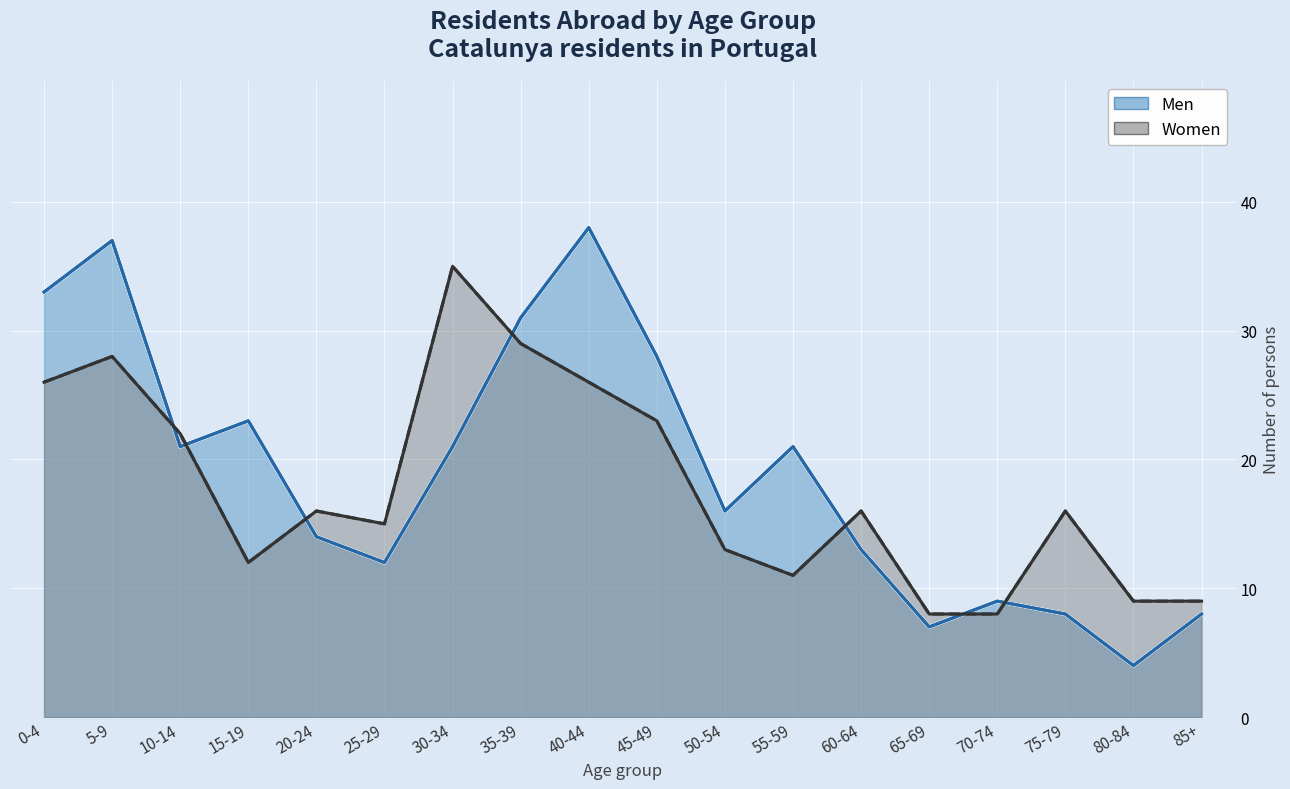

The Women series shows 16 at 75-79. True or false?

True